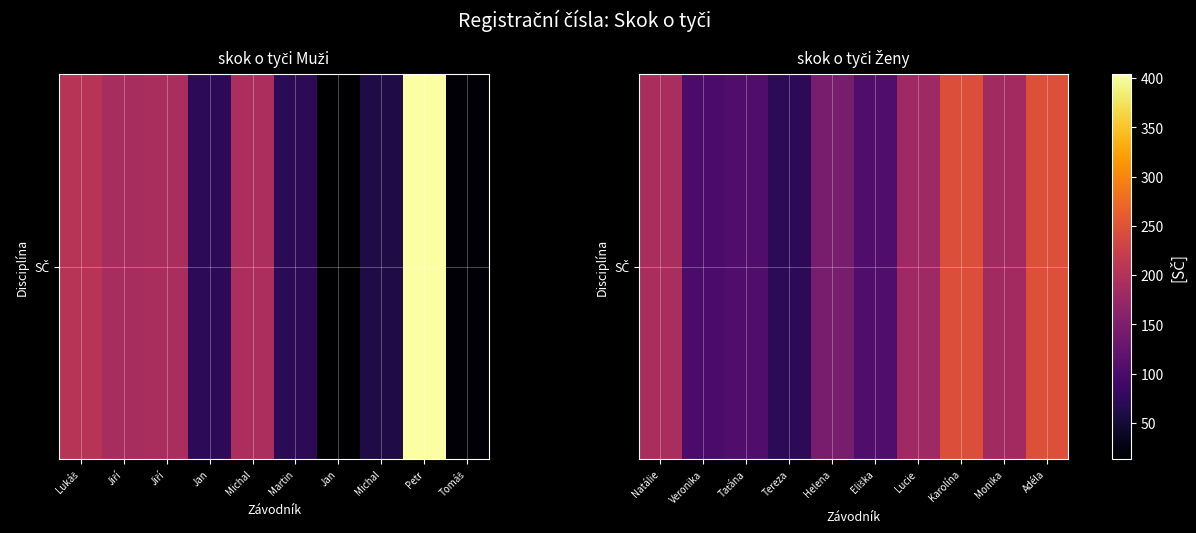

The value at Monika is 269. True or false?

False